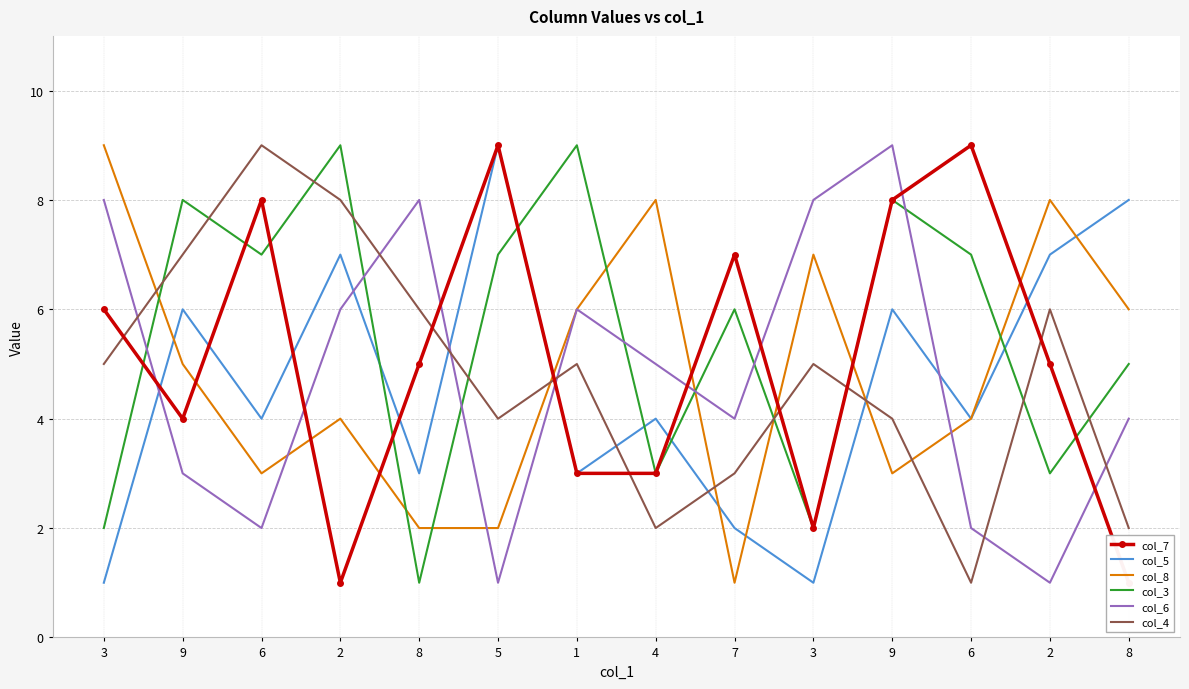

Which series changed the most between 3 and 8?

col_8